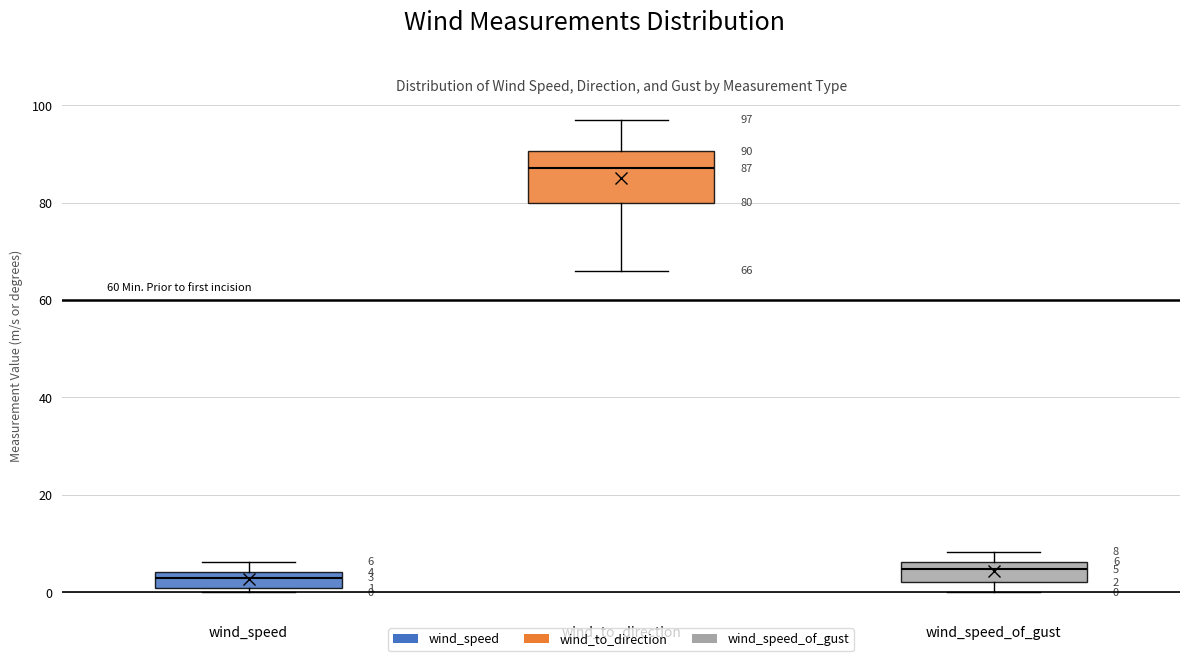

Comparing the boxes themselves (not the whiskers), which one is the tallest?

wind_to_direction